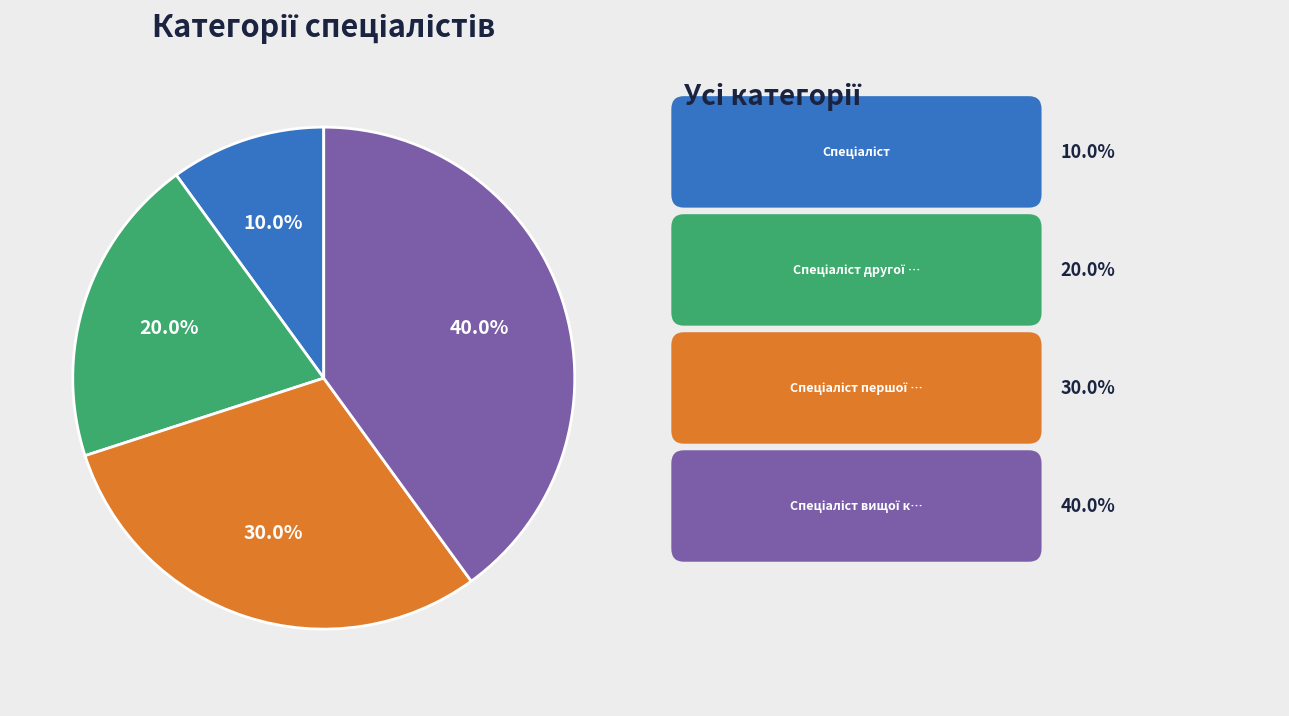

Does any single category account for the majority?

No